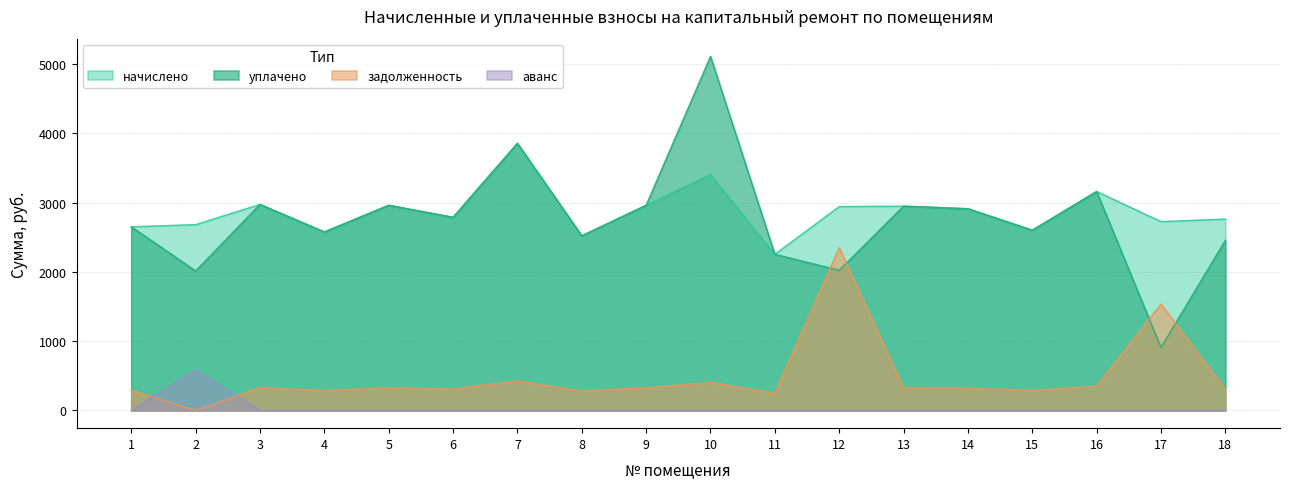

How many values in the начислено series exceed 2912?

9